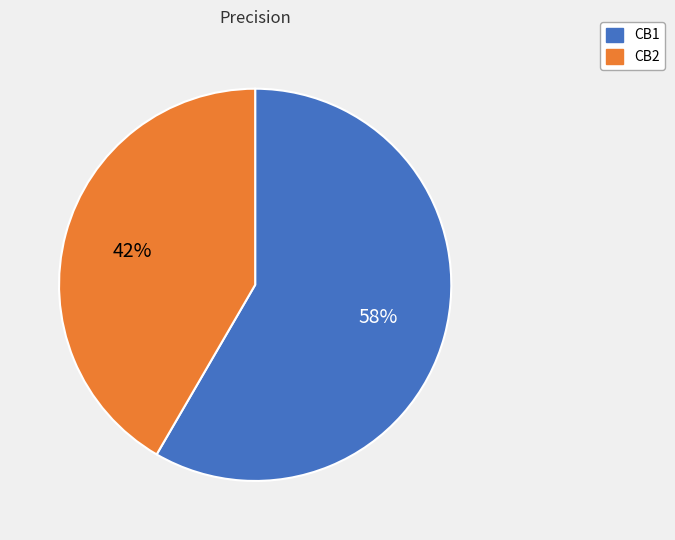

Which slice is the smallest?

CB2